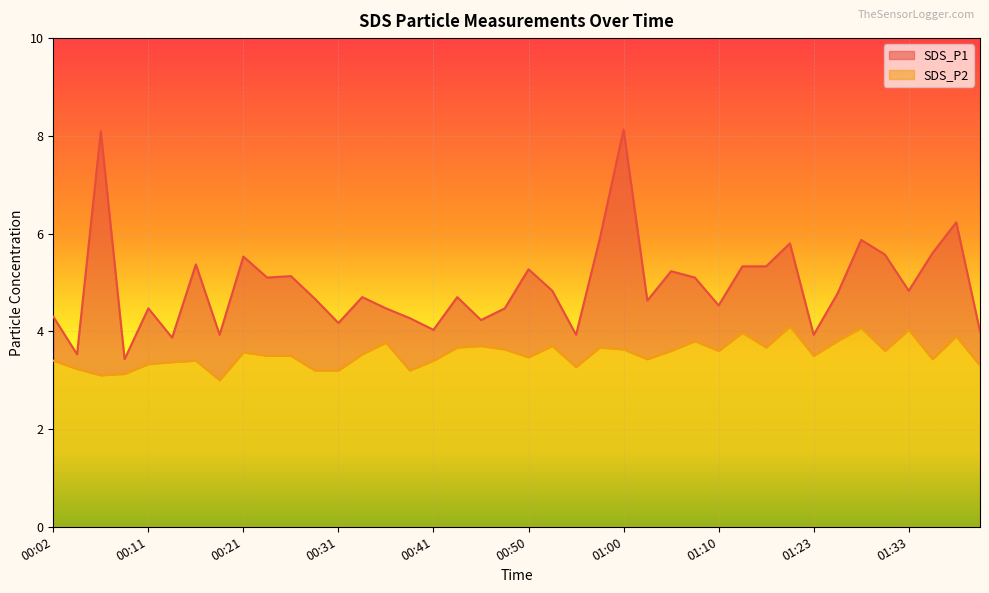

Does the chart display data point markers on the line(s)?

No